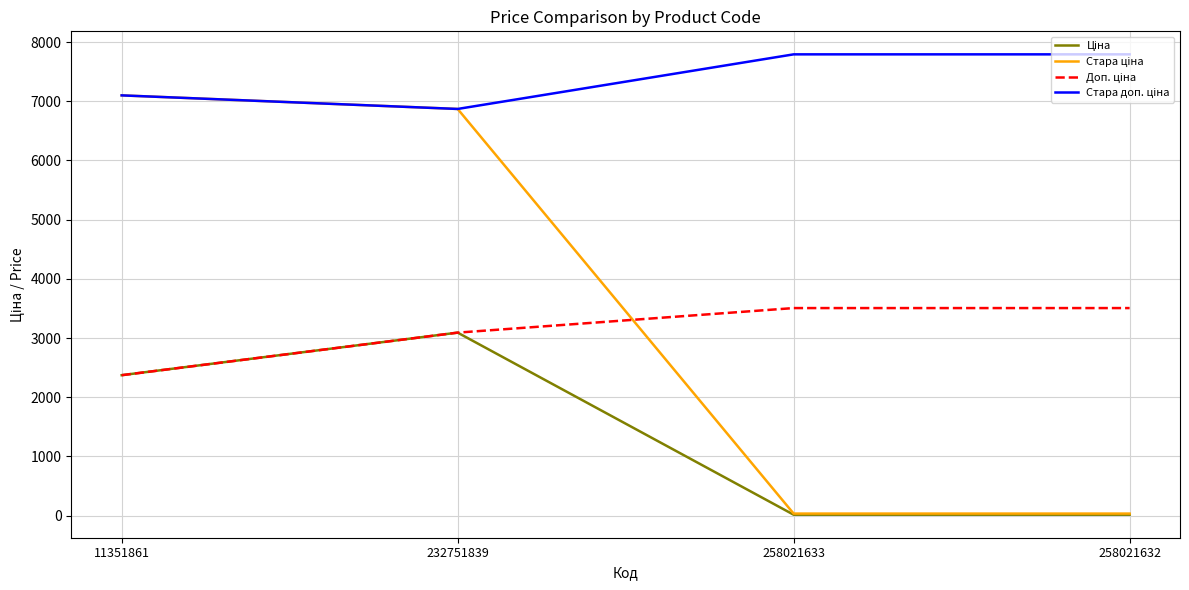

What is the greatest value displayed?

7791.8